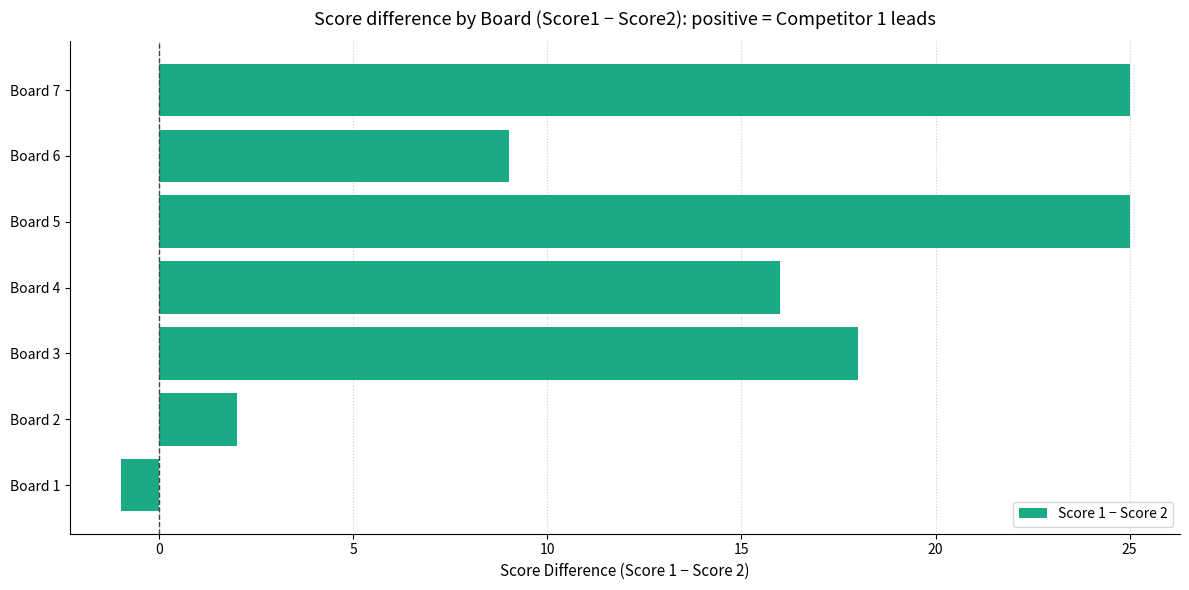

True or false: the data shows -2 at Board 1.

False